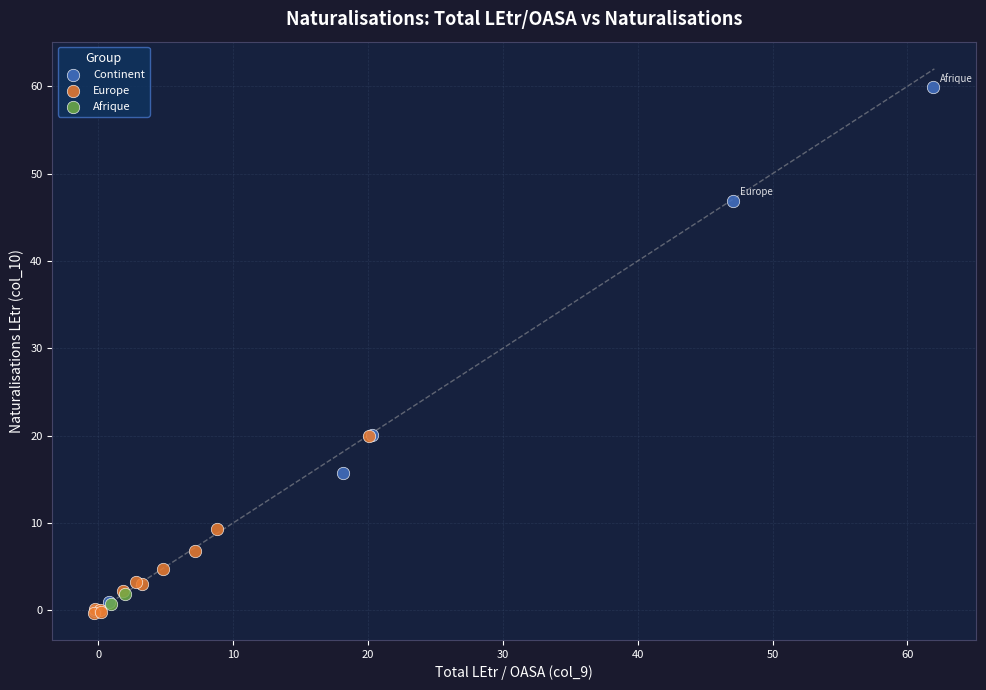

Which series has the widest spread of Y values?

Continent